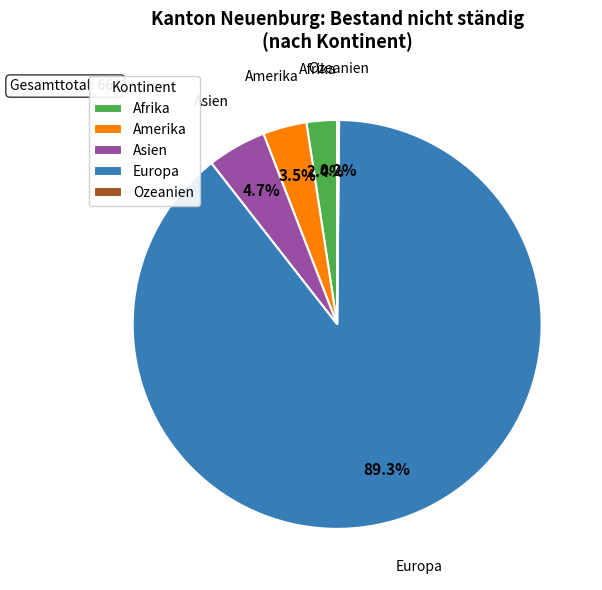

Which has a higher value, Afrika or Europa?

Europa